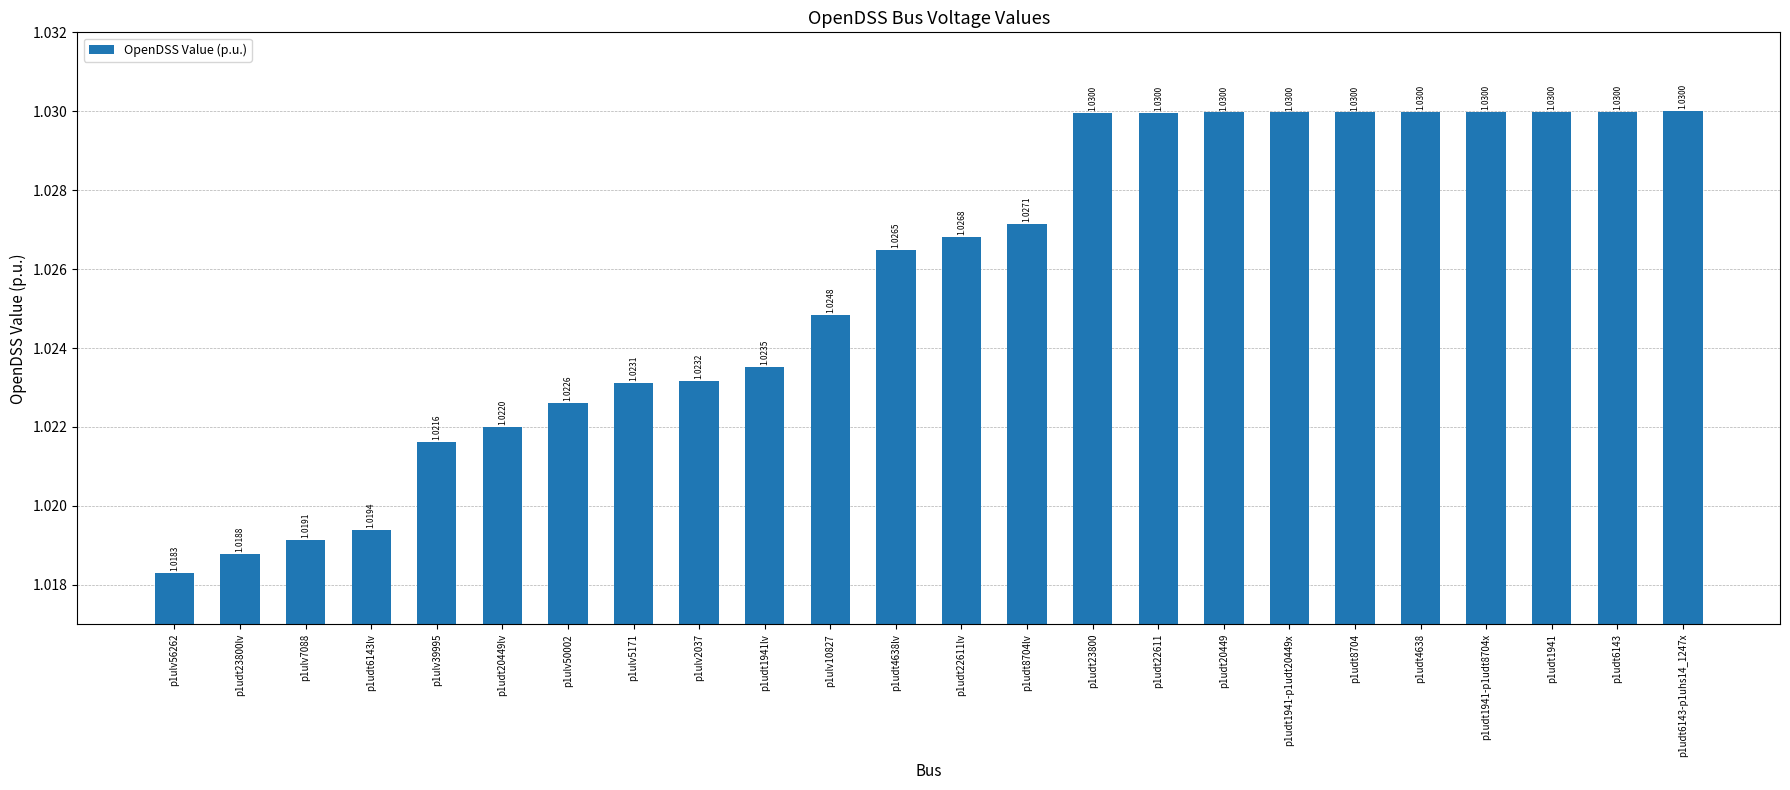

Does the chart contain stacked bars?

No